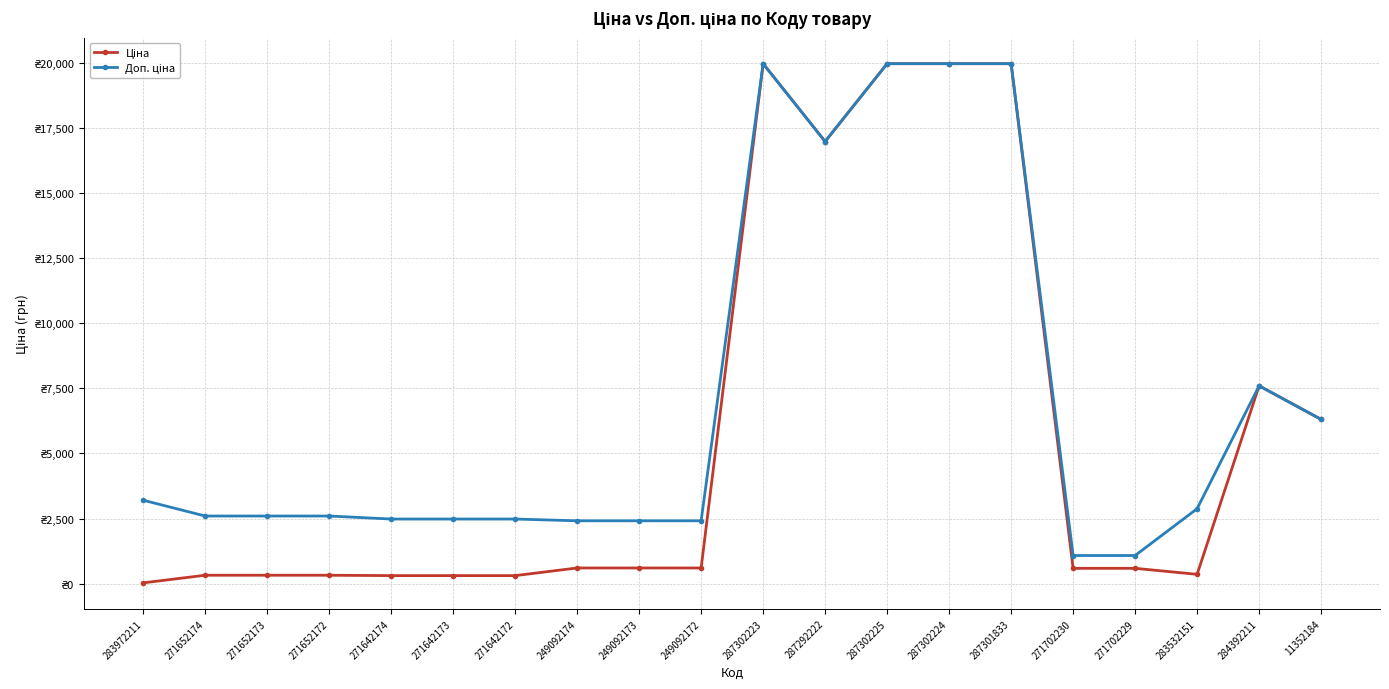

At which category is the sum across all series the highest?

287302223